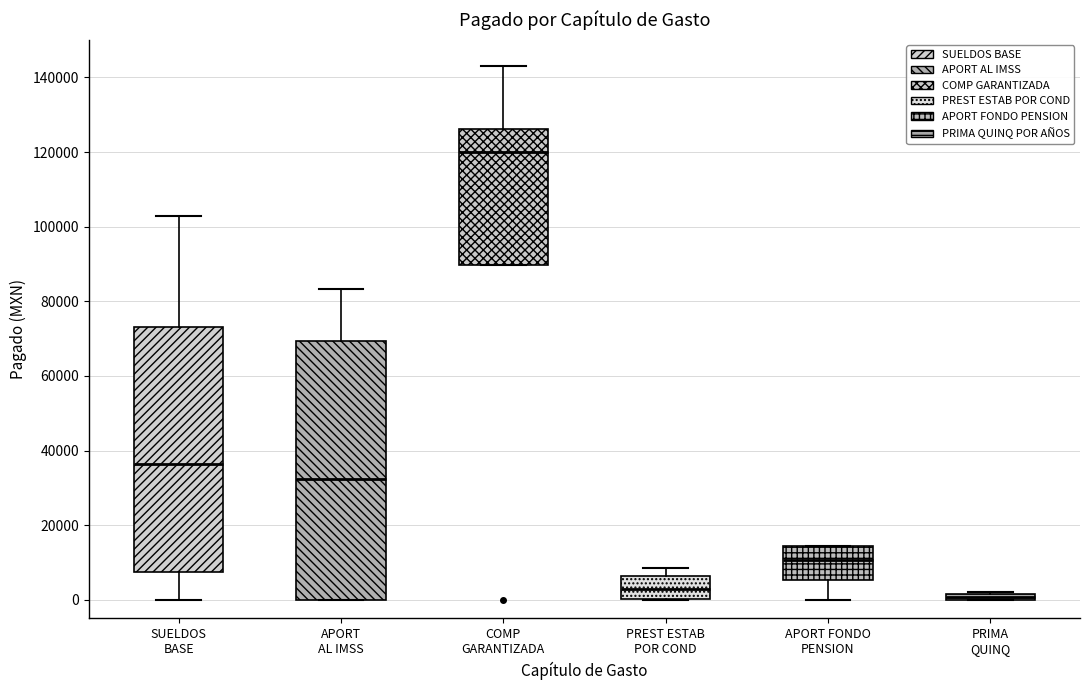

Which box is the tallest, from its lower edge to its upper edge?

APORT AL IMSS